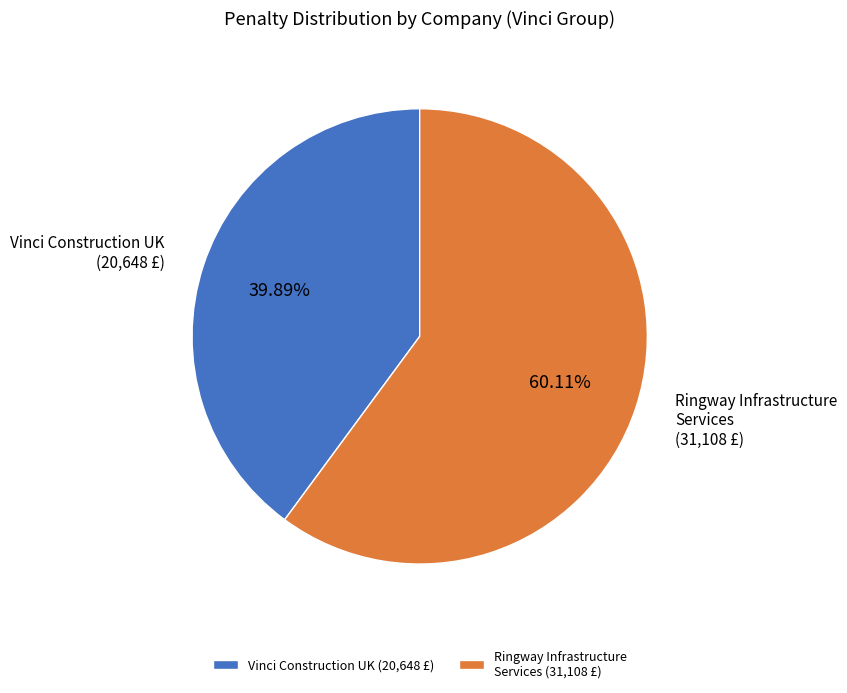

Combined, do Vinci Construction UK (20,648 £) and Ringway Infrastructure Services (31,108 £) account for over 50%?

Yes